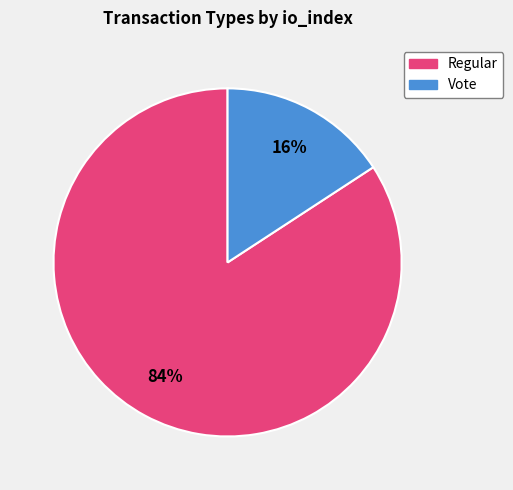

To the nearest percent, what percentage of the pie is Vote?

16%